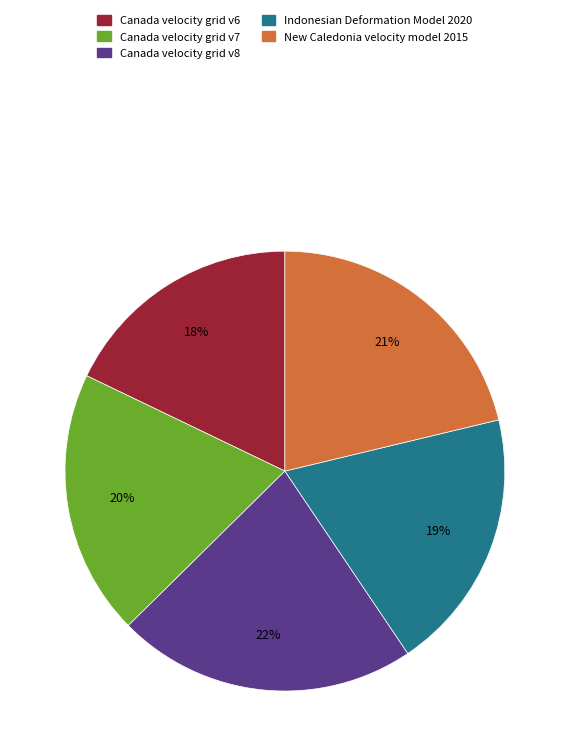

Is the sum of Canada velocity grid v6 and New Caledonia velocity model 2015 greater than half?

No